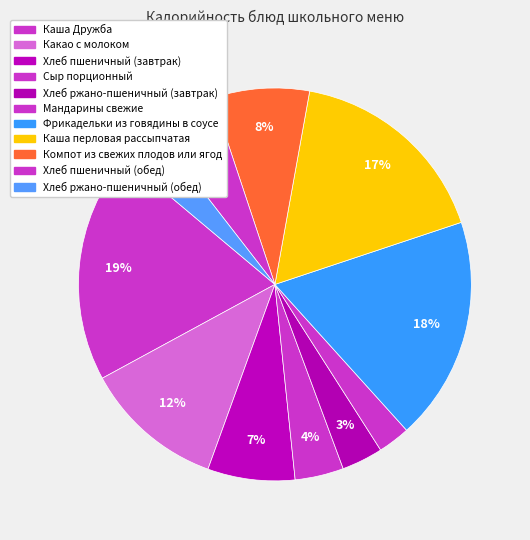

Which slice is the smallest?

Мандарины свежие